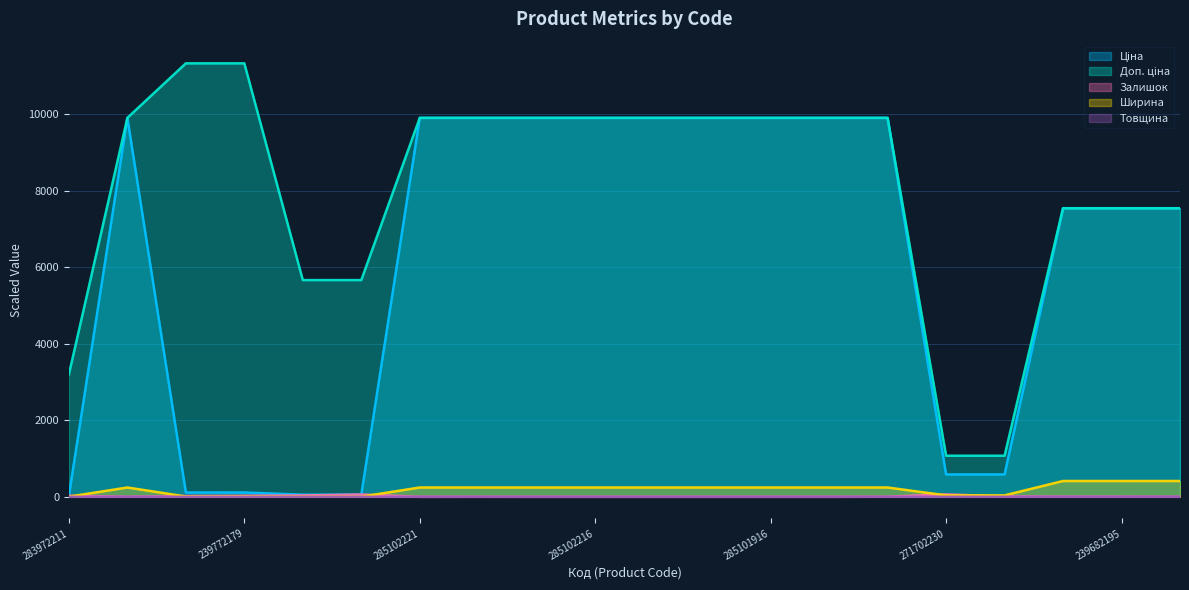

True or false: Доп. ціна and Ціна cross at least once.

False